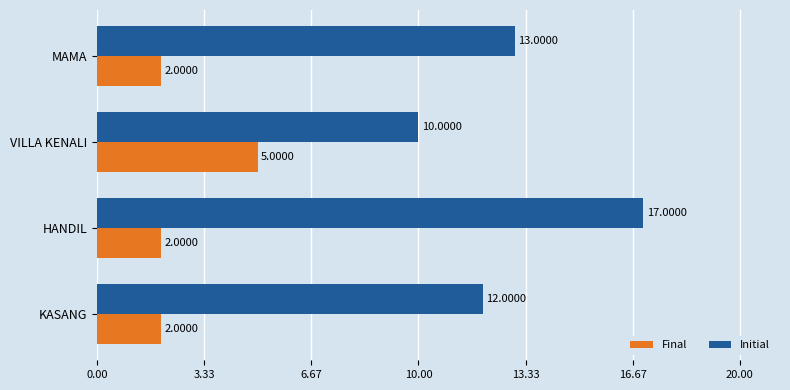

Rank the series by their maximum value, from lowest to highest.

Final, Initial